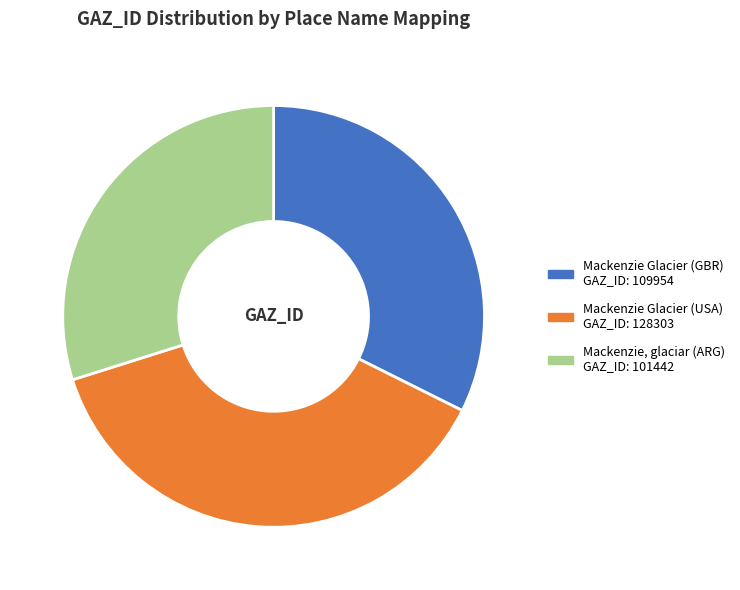

Does any single category account for the majority?

No